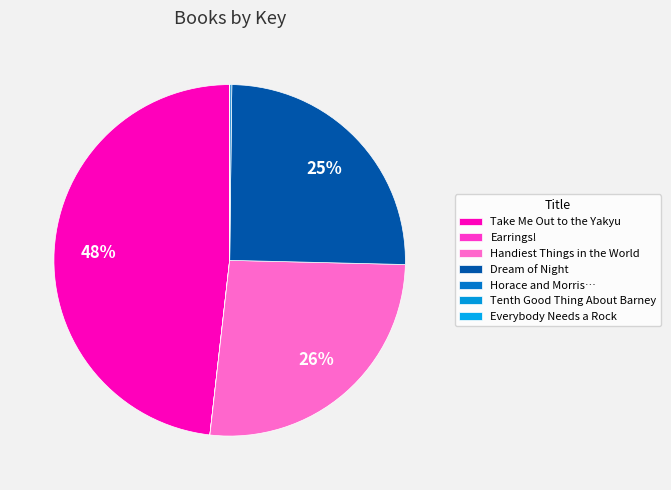

What is the largest slice in the pie chart?

Take Me Out to the Yakyu